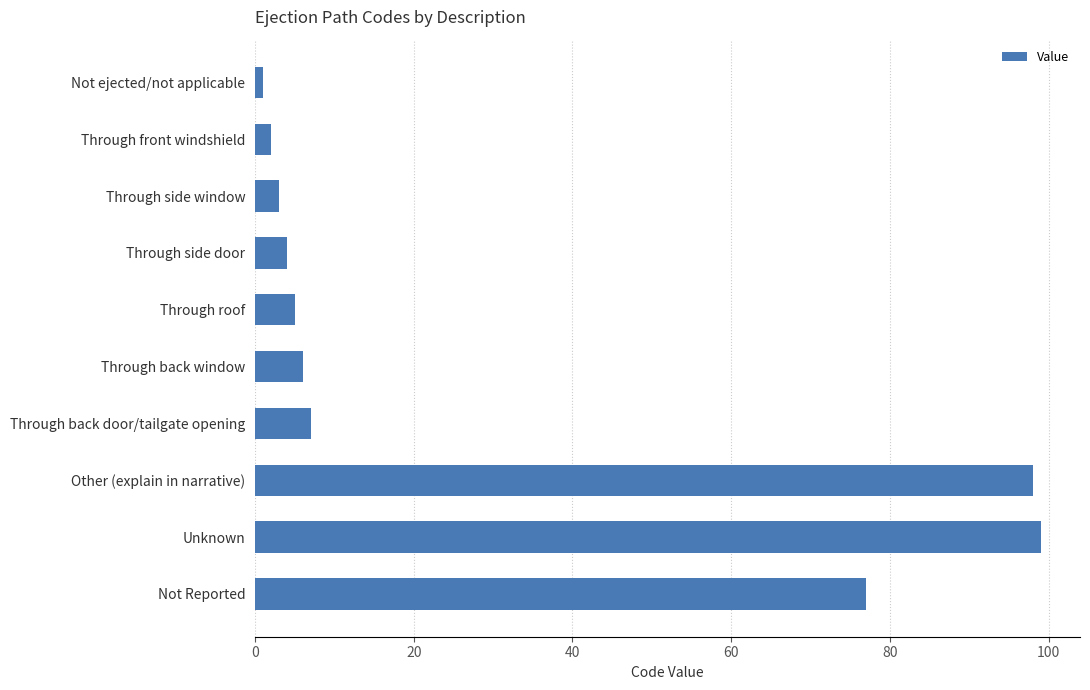

How many data points are less than 6?

5